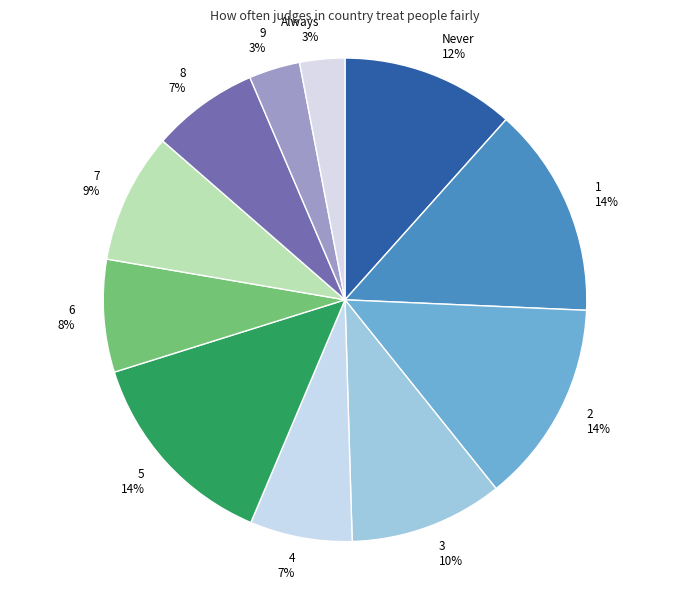

Does 8 represent more than half of the total?

No